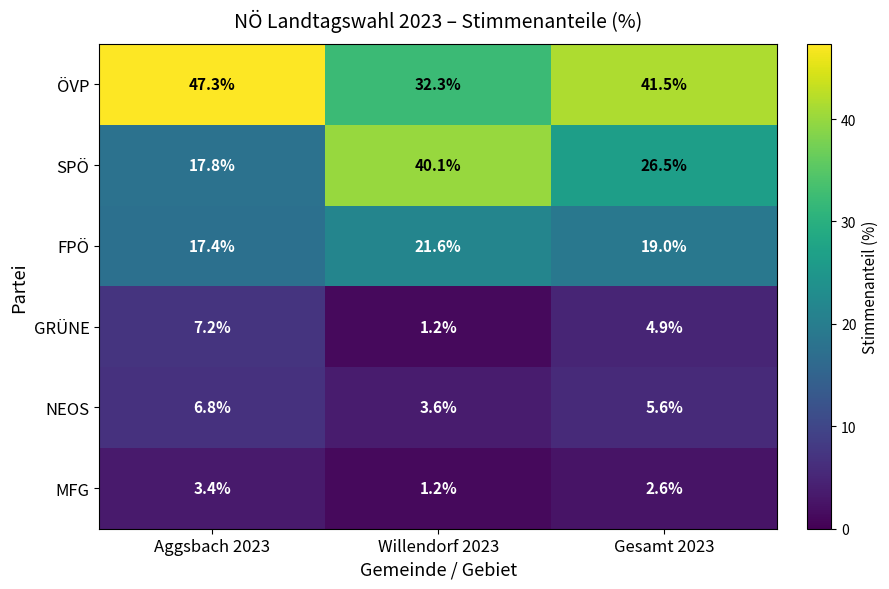

At which label is FPÖ closest to 19?

Gesamt 2023